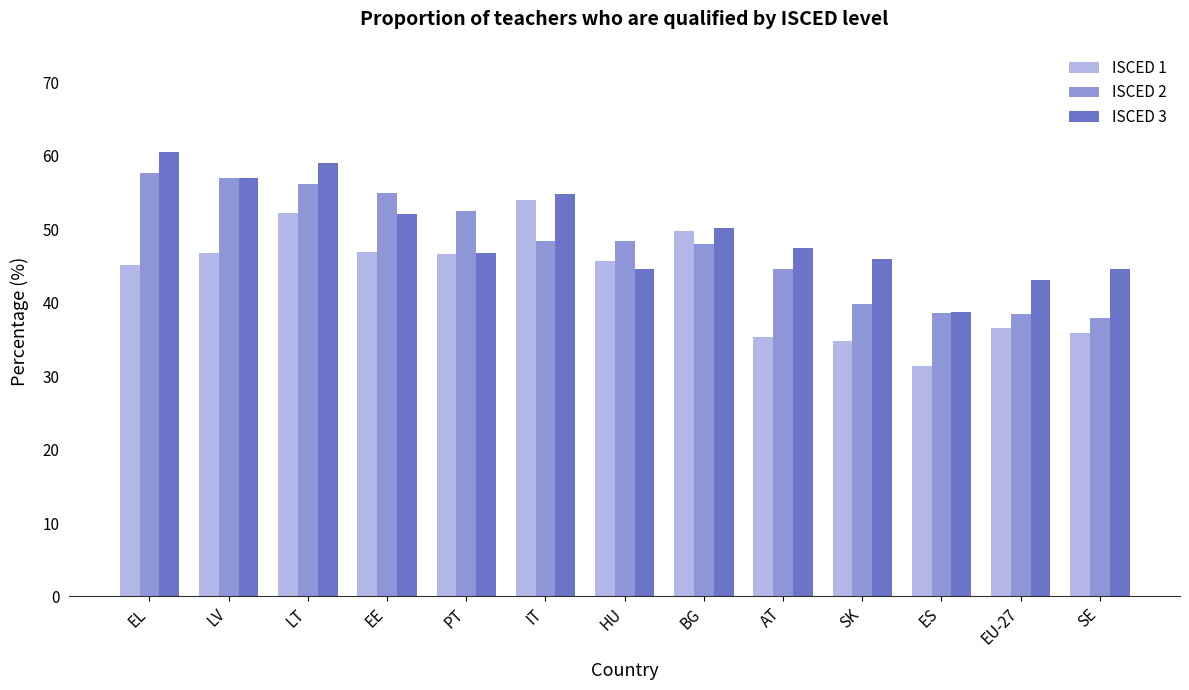

List the series in order of their overall mean, lowest first.

ISCED 1, ISCED 2, ISCED 3